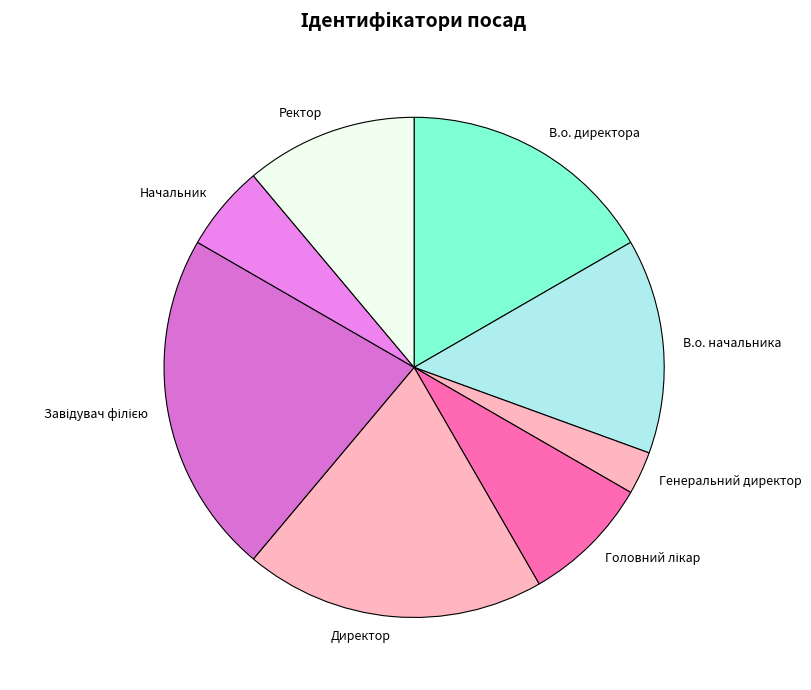

Is there a majority slice in this chart?

No